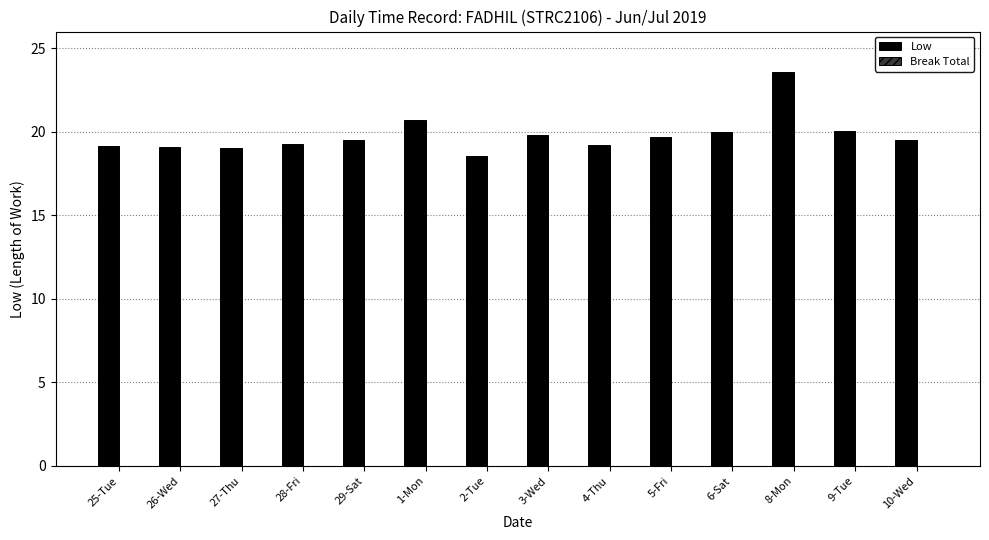

Read the value at 3-Wed.

19.8